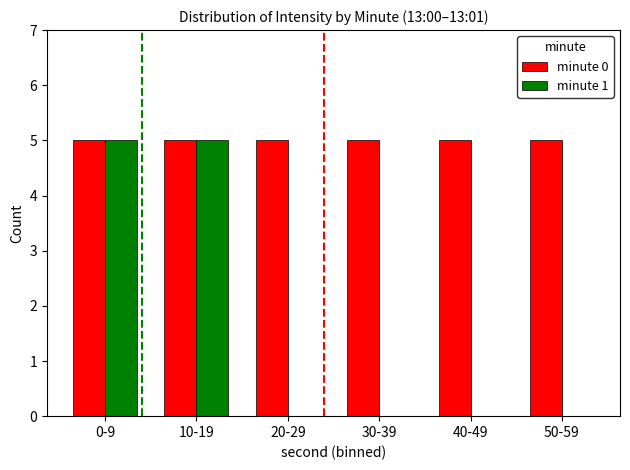

Which series has the largest range (max minus min)?

minute 1